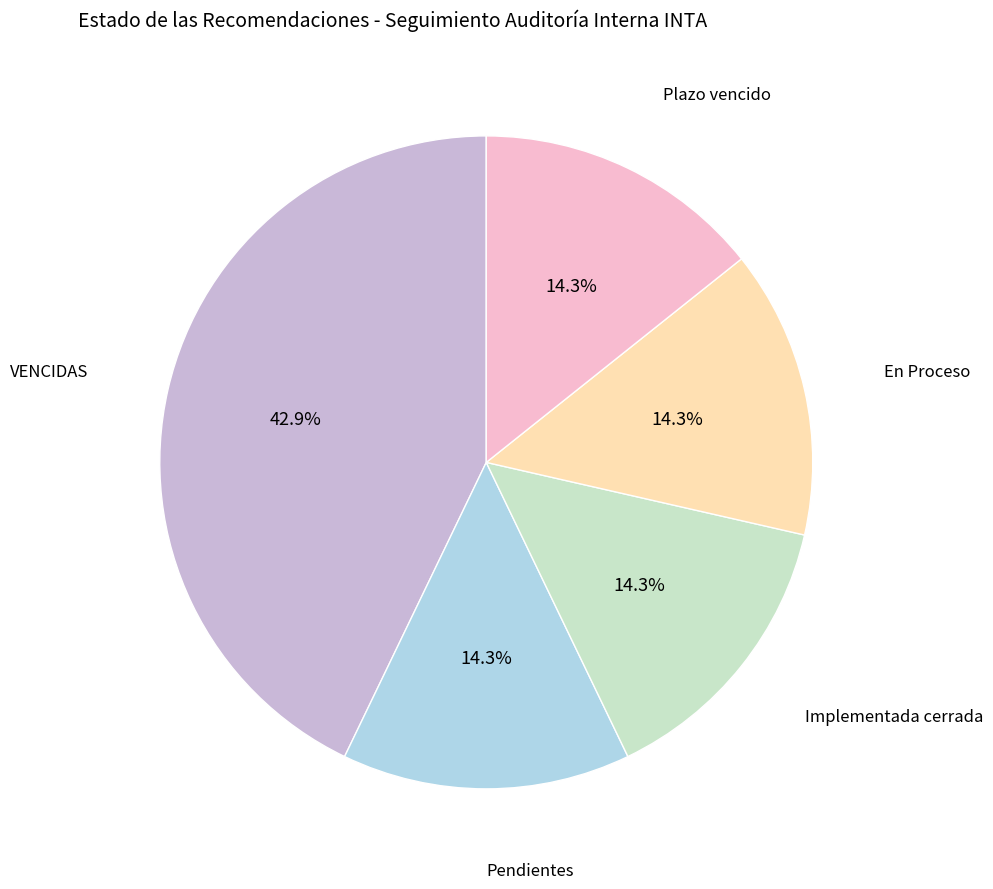

To the nearest percent, what is the combined percentage of Pendientes and Plazo vencido?

29%